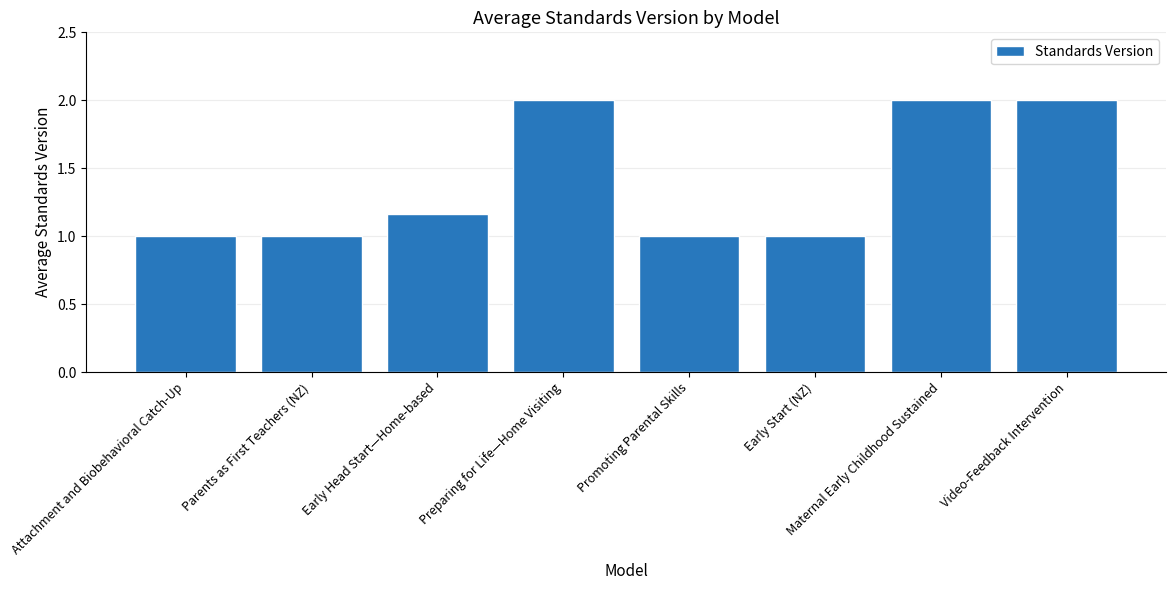

What is the approximate value at Maternal Early Childhood Sustained?

2.0